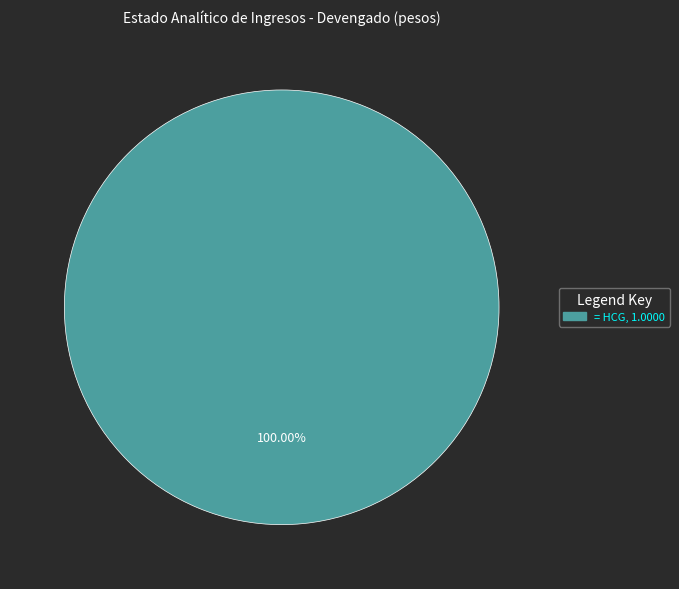

Does any single category account for the majority?

Yes